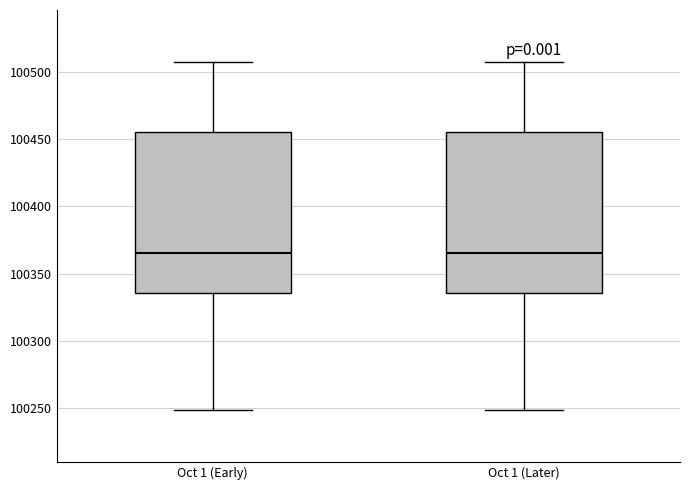

Where is the lower edge of the box for Oct 1 (Later) on the y-axis? The values are not printed on the chart, so give them approximately, as read against the axis.

100335